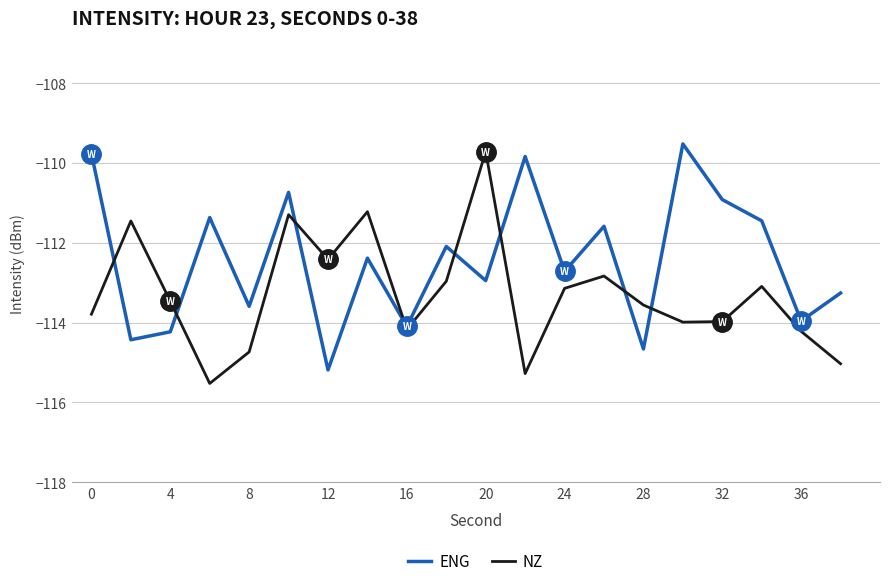

Rank the series by their average value, from highest to lowest.

ENG, NZ